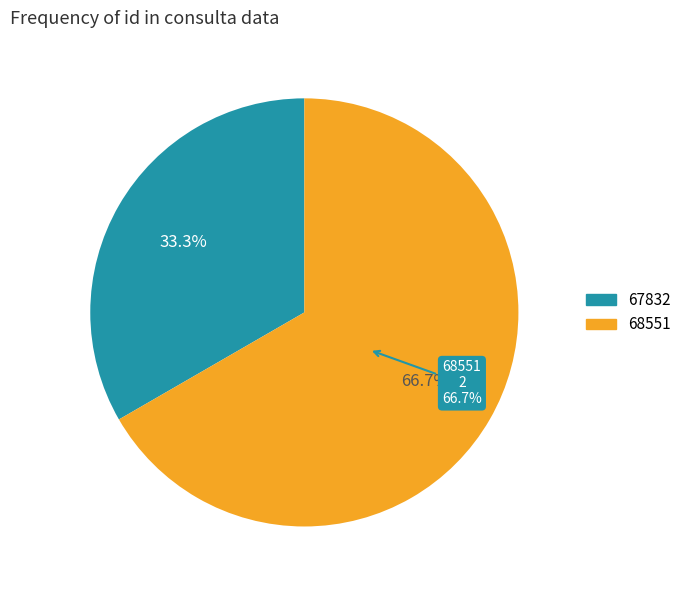

Rank the categories by value from lowest to highest.

67832, 68551